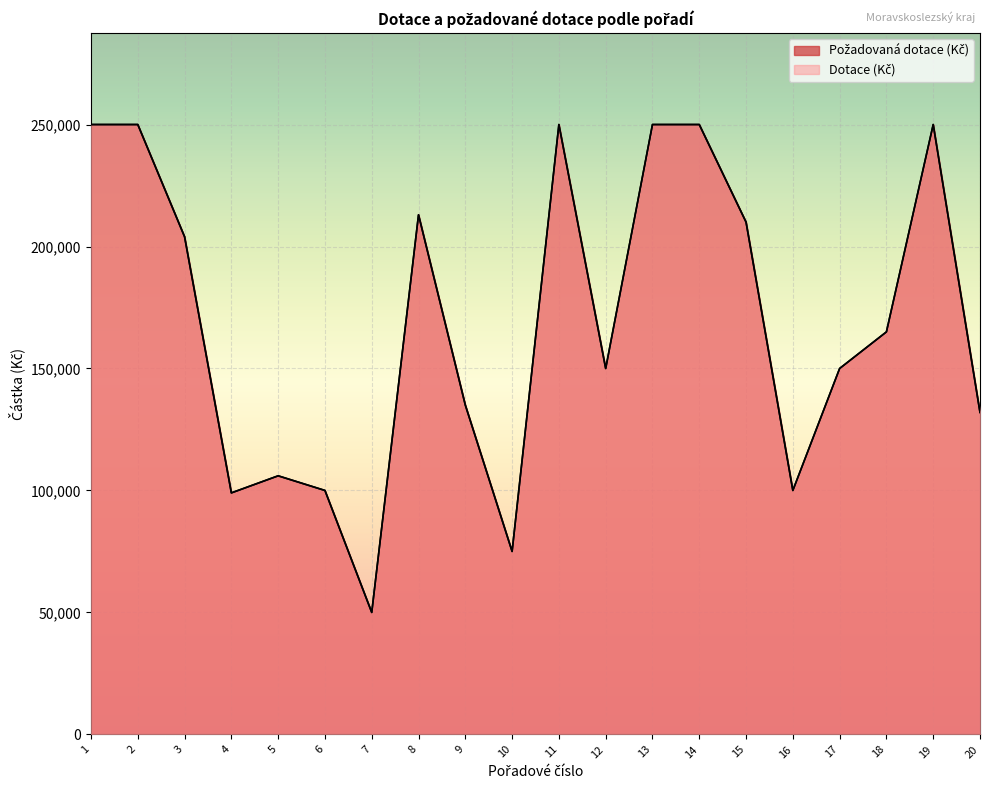

How many values in the Požadovaná dotace (Kč) series are below 165000?

10